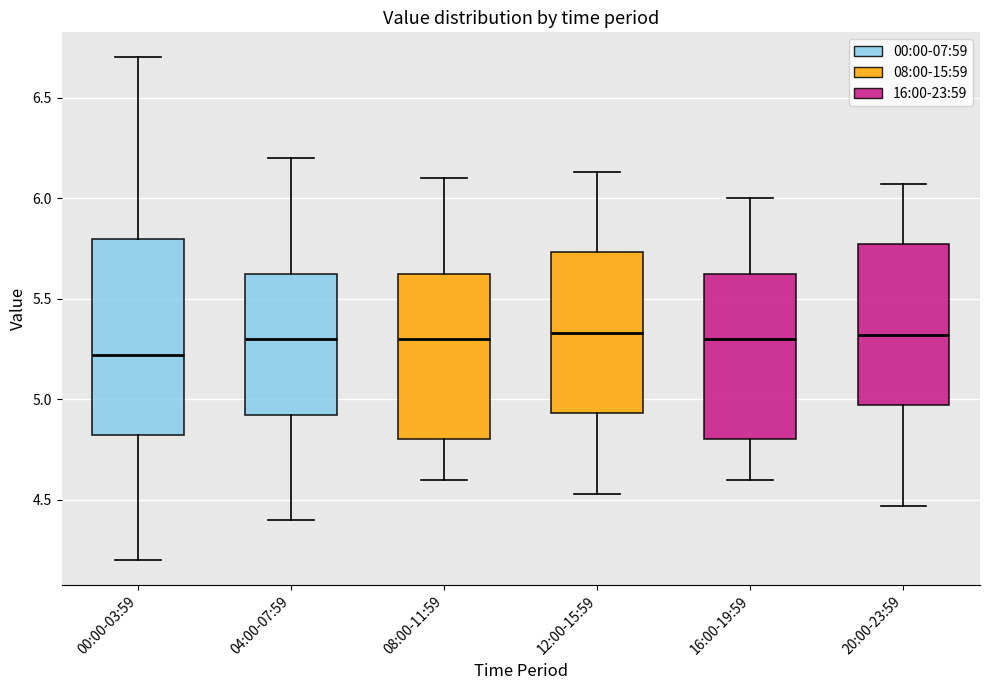

Reading left to right, transcribe this box plot: for each box, give where its median line is, the range the box spans, and where its two whiskers end, as read against the y-axis. The values are not printed on the chart, so give them approximately, as read against the axis.

00:00-03:59: median 5.20, box 4.80 to 5.80, whiskers 4.20 to 6.70
04:00-07:59: median 5.30, box 4.90 to 5.65, whiskers 4.40 to 6.20
08:00-11:59: median 5.30, box 4.80 to 5.65, whiskers 4.60 to 6.10
12:00-15:59: median 5.35, box 4.95 to 5.75, whiskers 4.55 to 6.15
16:00-19:59: median 5.30, box 4.80 to 5.65, whiskers 4.60 to 6.00
20:00-23:59: median 5.30, box 4.95 to 5.75, whiskers 4.45 to 6.05